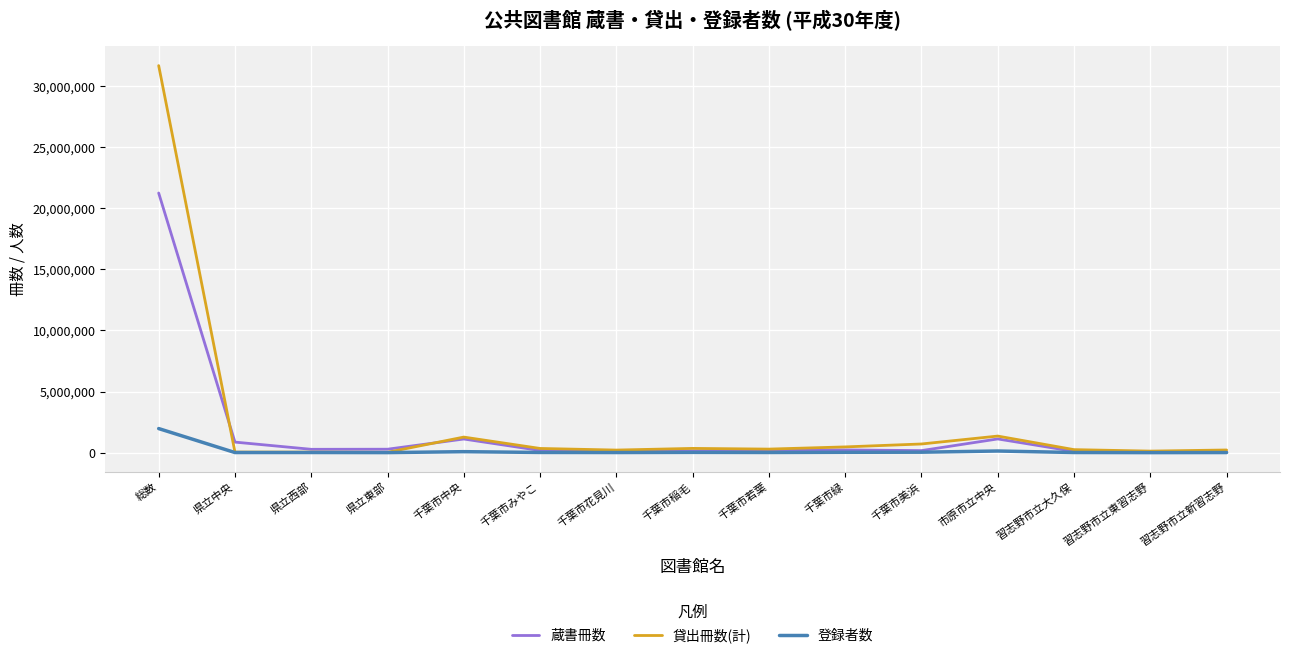

List the series in order of their peak value, lowest first.

登録者数, 蔵書冊数, 貸出冊数(計)